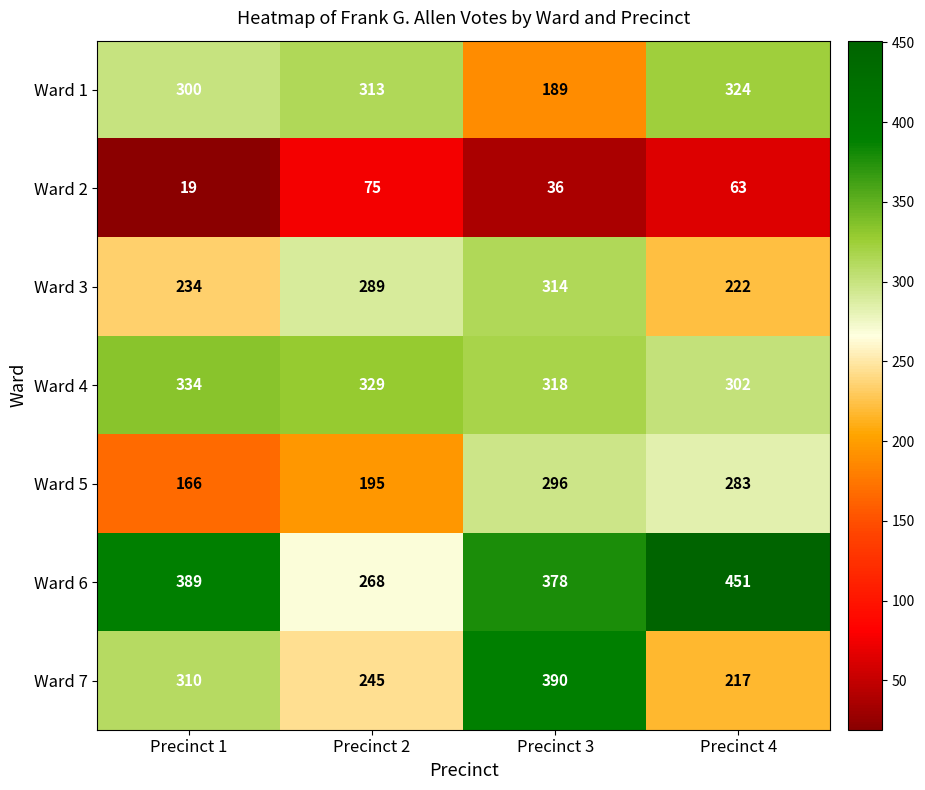

Which series has the widest spread of values?

Ward 6